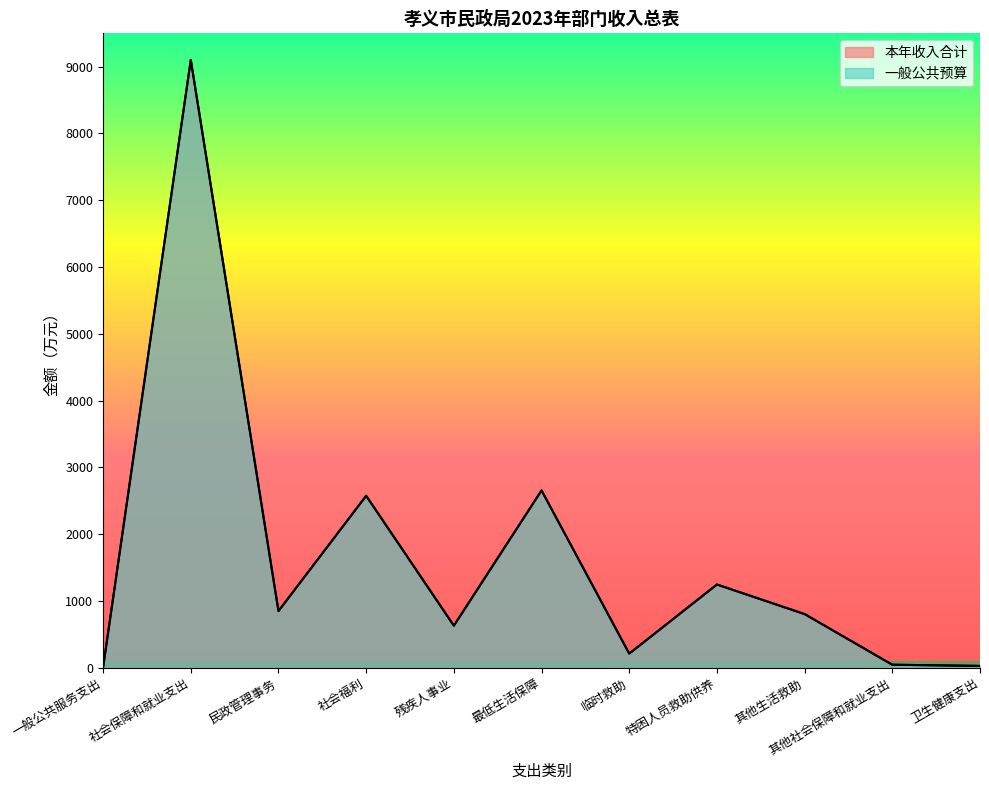

Reading left to right, extract all data points from this chart.

本年收入合计: 一般公共服务支出=5.1	社会保障和就业支出=9102.8	民政管理事务=848.5	社会福利=2575.1	残疾人事业=629.3	最低生活保障=2655.0	临时救助=211.2	特困人员救助供养=1246.0	其他生活救助=803.3	其他社会保障和就业支出=44.7	卫生健康支出=26.9
一般公共预算: 一般公共服务支出=5.1	社会保障和就业支出=9102.8	民政管理事务=848.5	社会福利=2575.1	残疾人事业=629.3	最低生活保障=2655.0	临时救助=211.2	特困人员救助供养=1246.0	其他生活救助=803.3	其他社会保障和就业支出=44.7	卫生健康支出=26.9